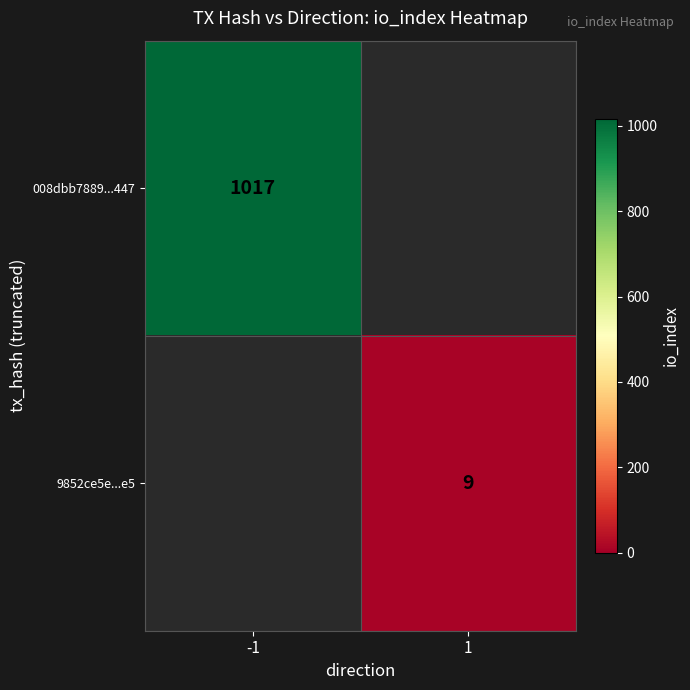

Is the value of 008dbb7889...447 at -1 greater than the value of 9852ce5e...e5 at 1?

Yes